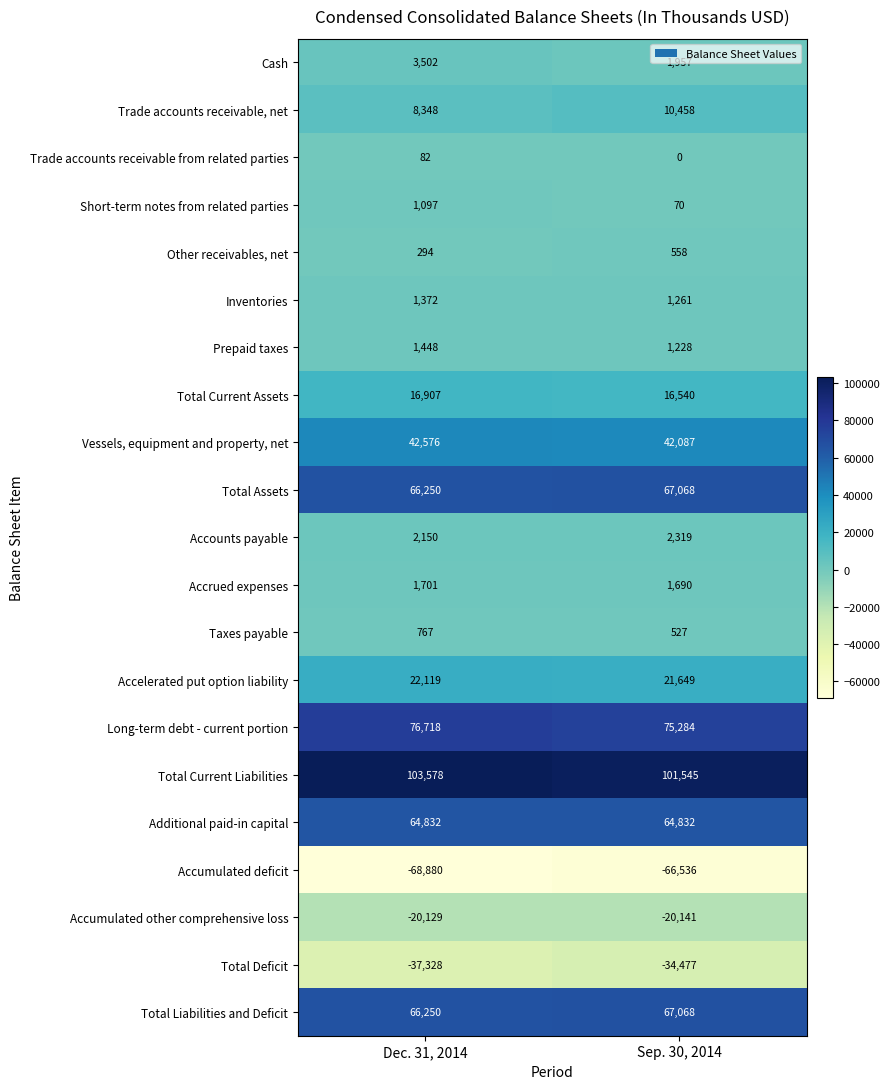

Read the Accounts payable value at Sep. 30, 2014.

2319